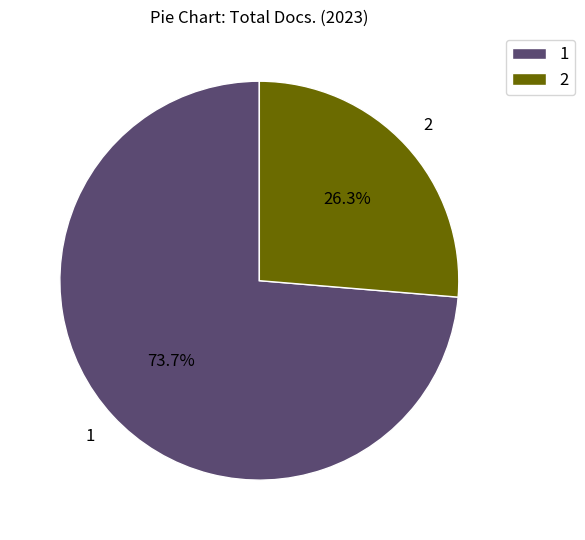

What is the ratio of the value at 1 to the value at 2?

2.8